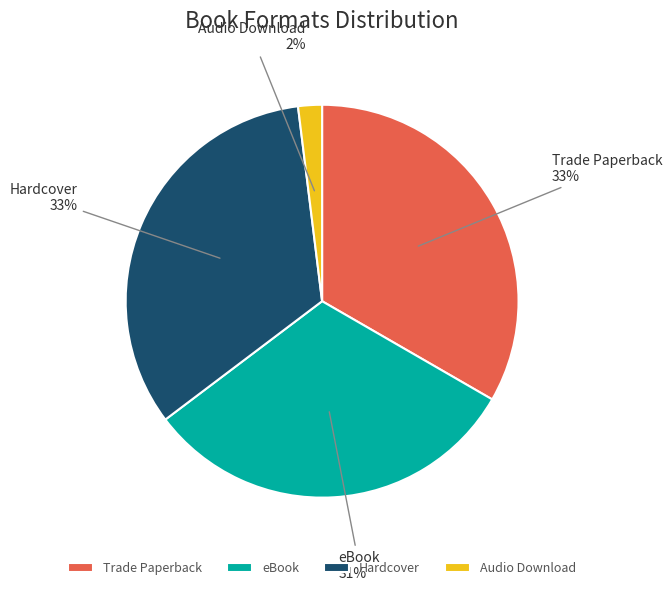

The Hardcover slice represents 33% of the pie. True or false?

True